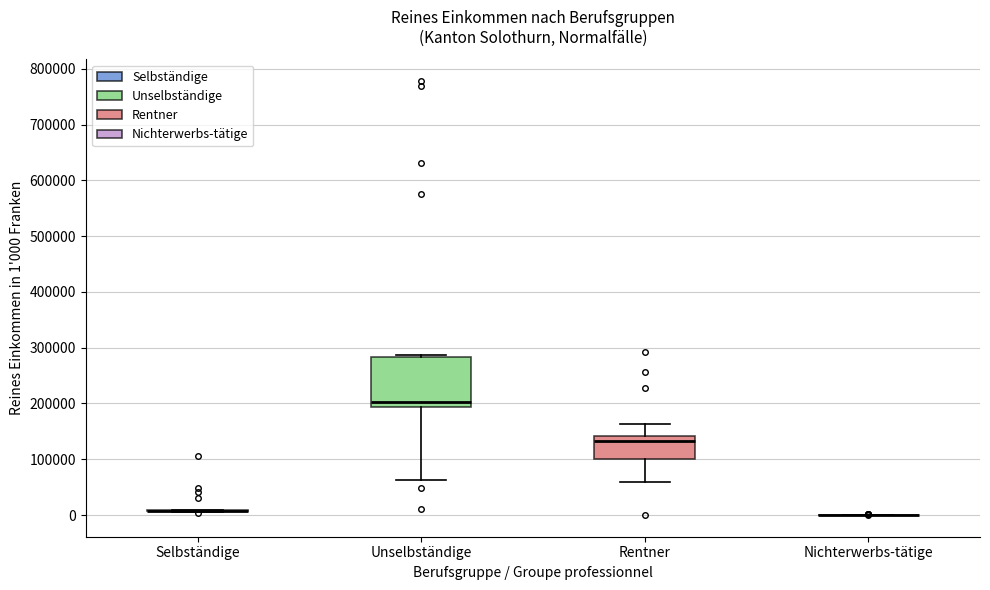

Where does the lower whisker of the box for Rentner end on the y-axis? The values are not printed on the chart, so give them approximately, as read against the axis.

60000